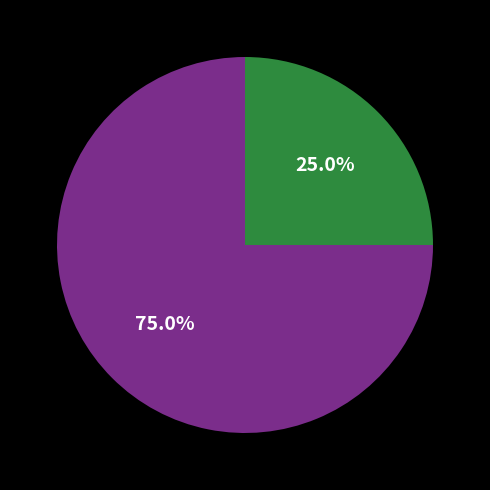

How many slices are in this pie chart?

2